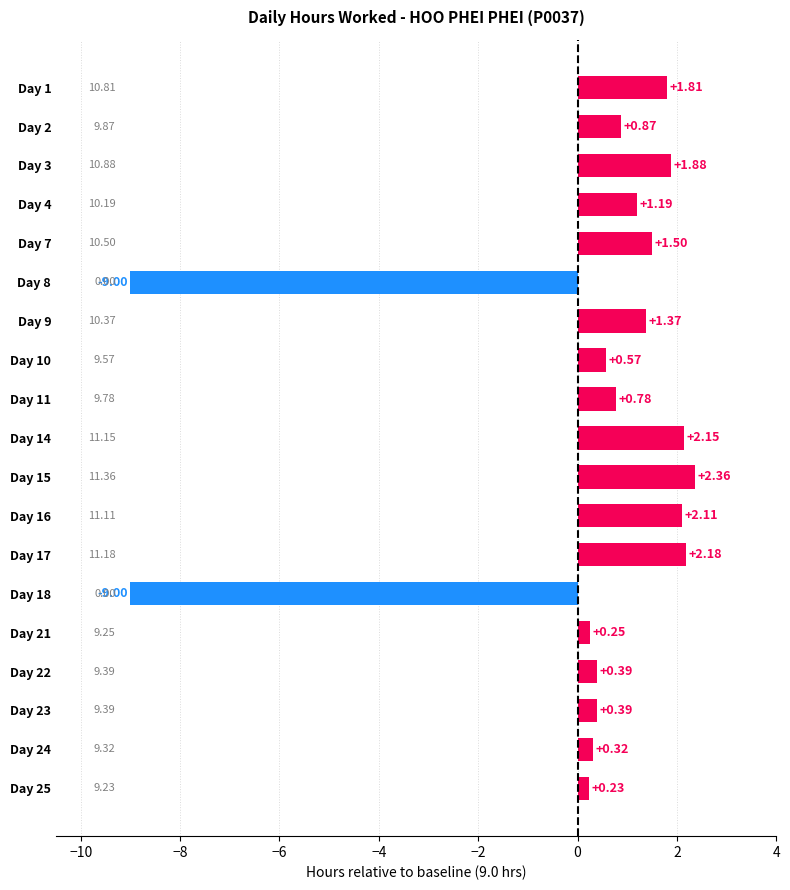

What is the sum of the values at Day 7 and Day 8?

-7.5